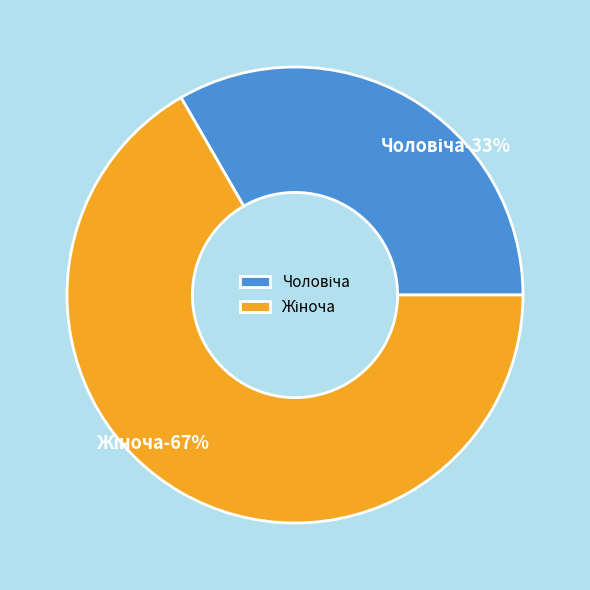

Which slice is the smallest?

Чоловіча